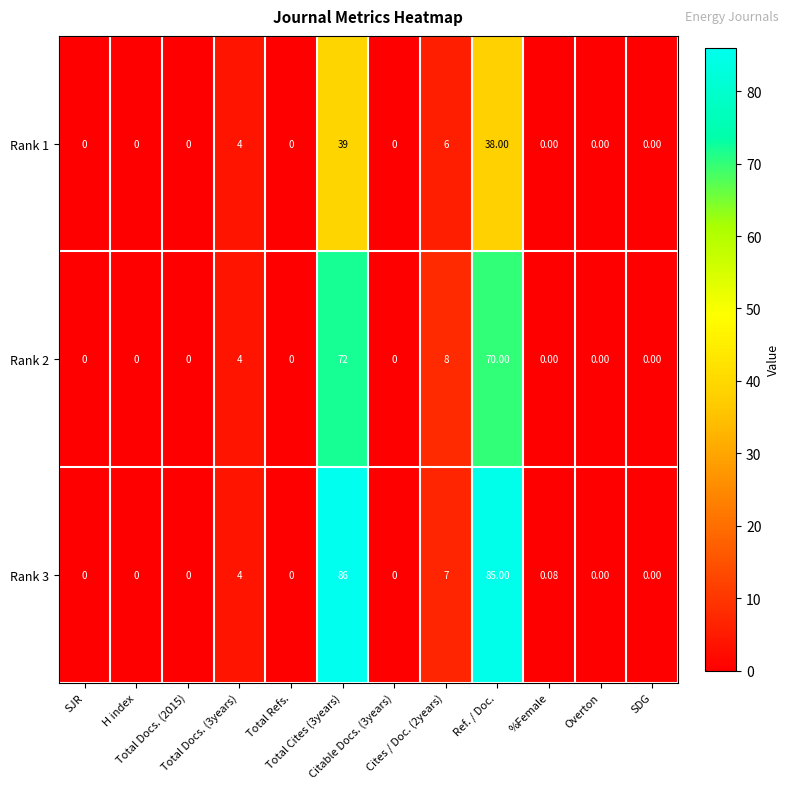

How many categories are shown in the chart?

12